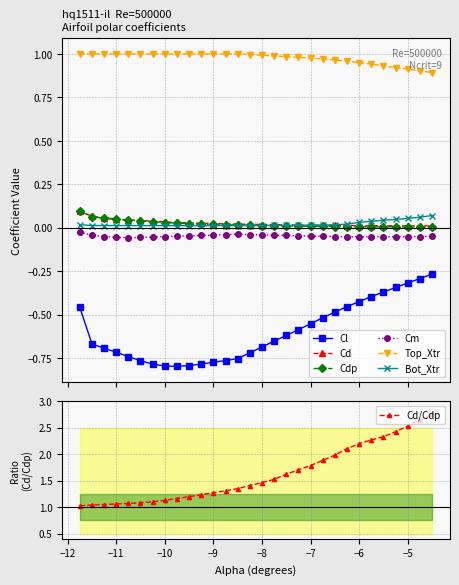

Which has a higher value, -7.0 or -10.25?

-7.0